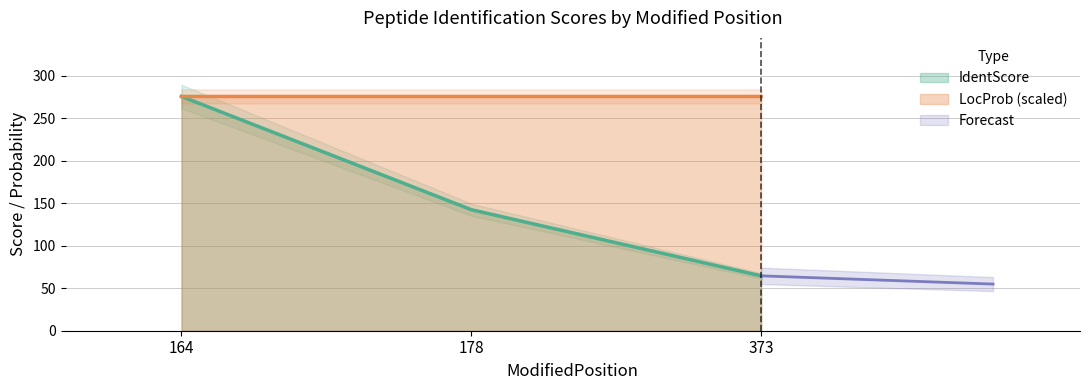

Between 373 and 178, which is larger?

178